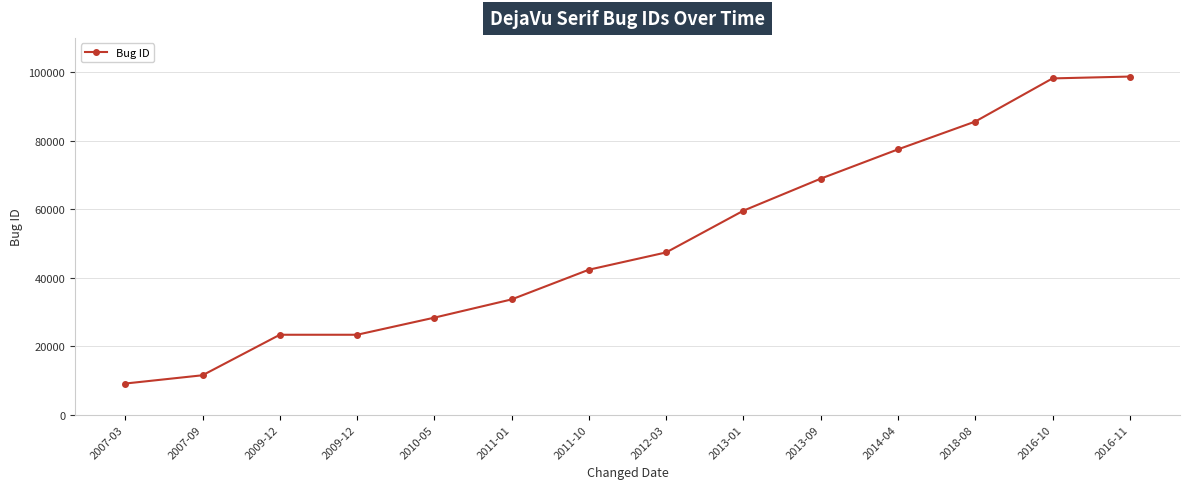

The chart shows a value of 3845 at 2007-09. True or false?

False